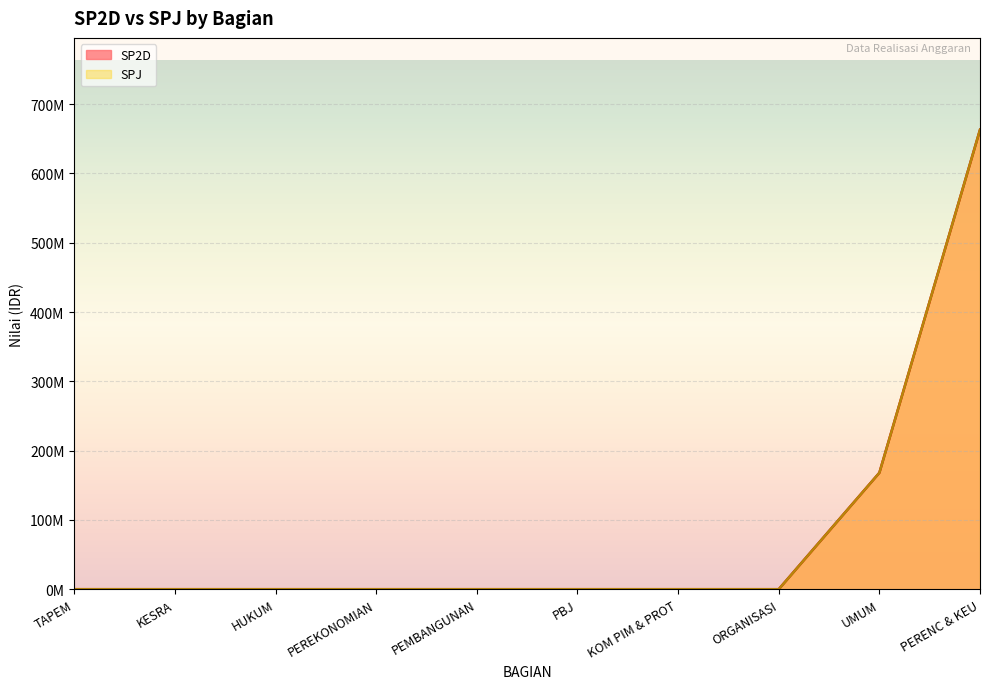

Between PEMBANGUNAN and KESRA, which is larger?

PEMBANGUNAN